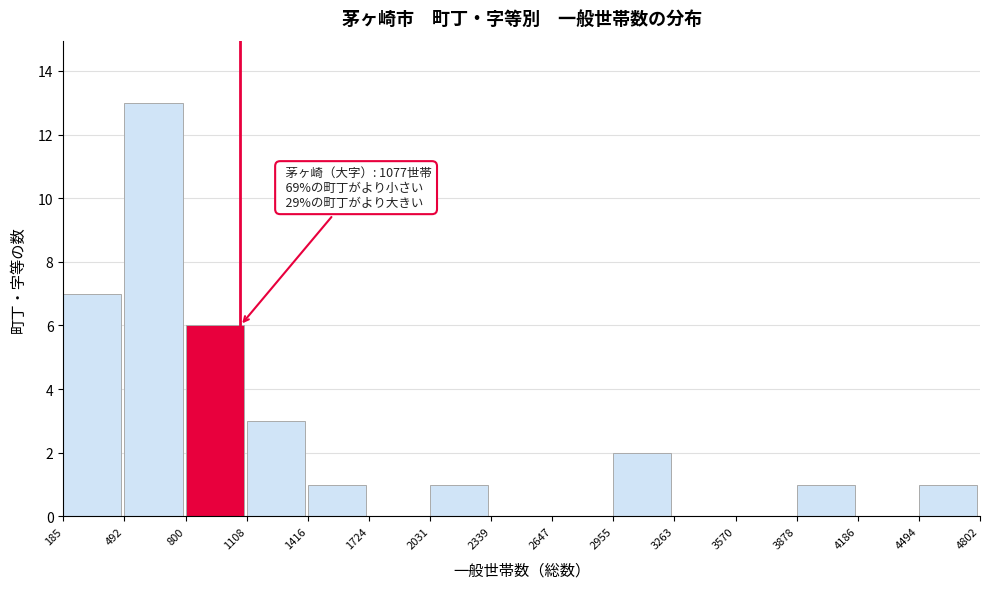

Over which range of the x-axis is the bar tallest?

492 to 800